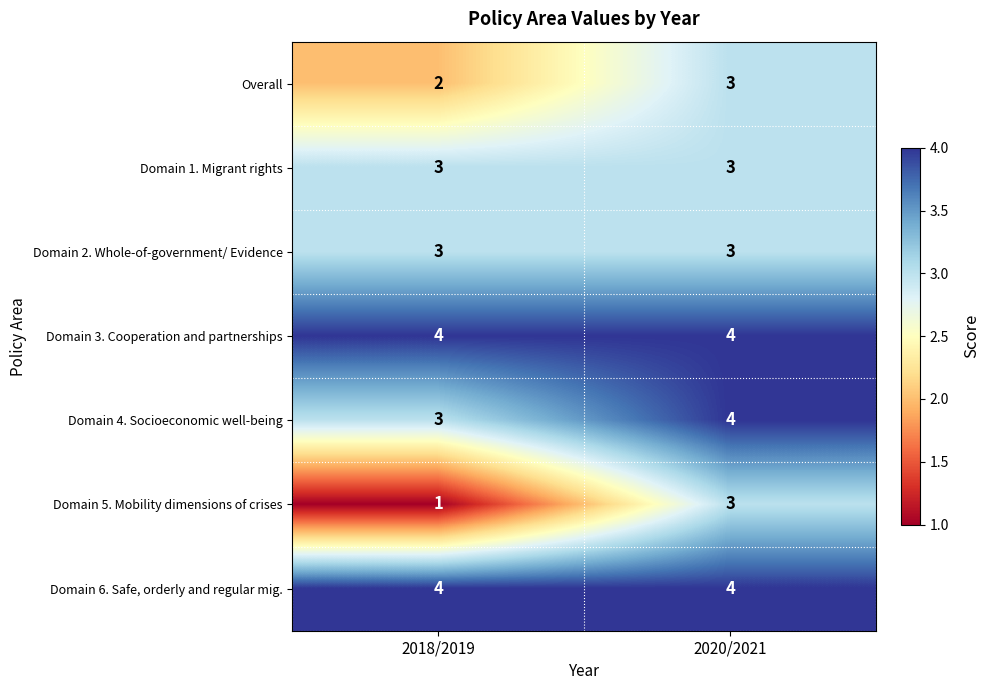

What is the total value across all series at 2018/2019?

20